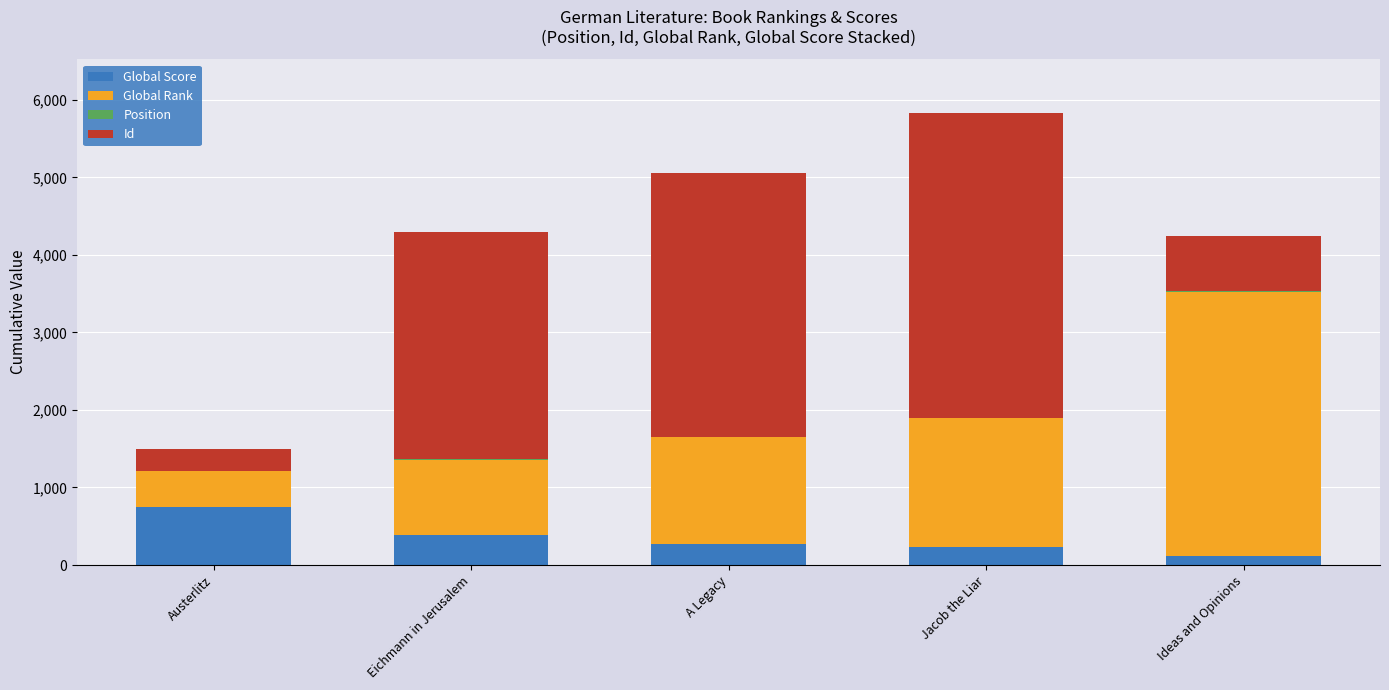

At which category is the sum across all series the highest?

Jacob the Liar